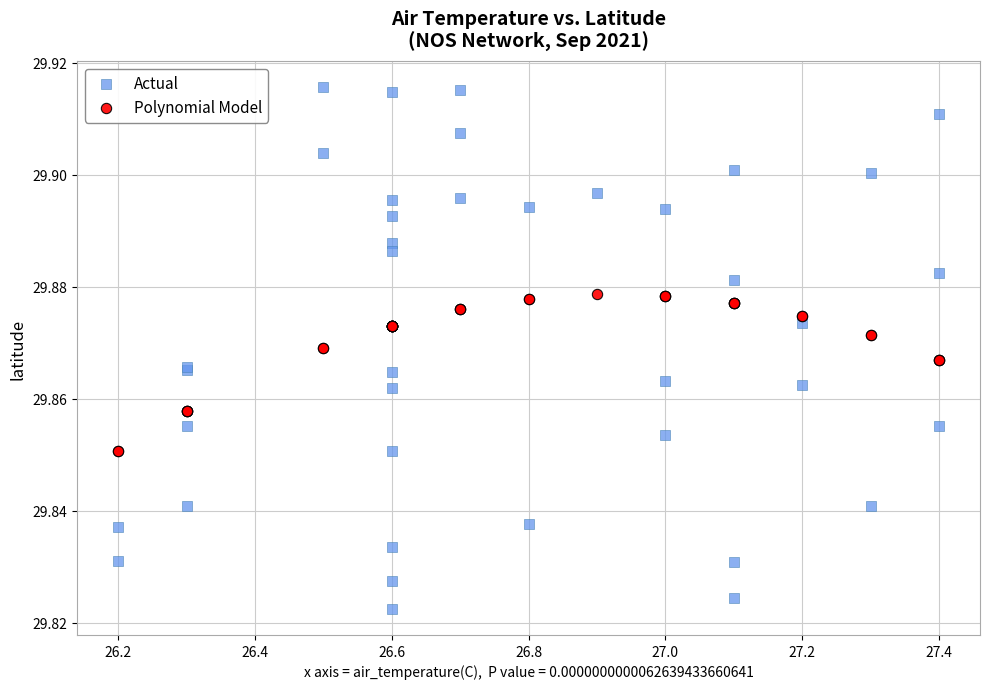

Which series reaches the minimum Y coordinate?

Actual